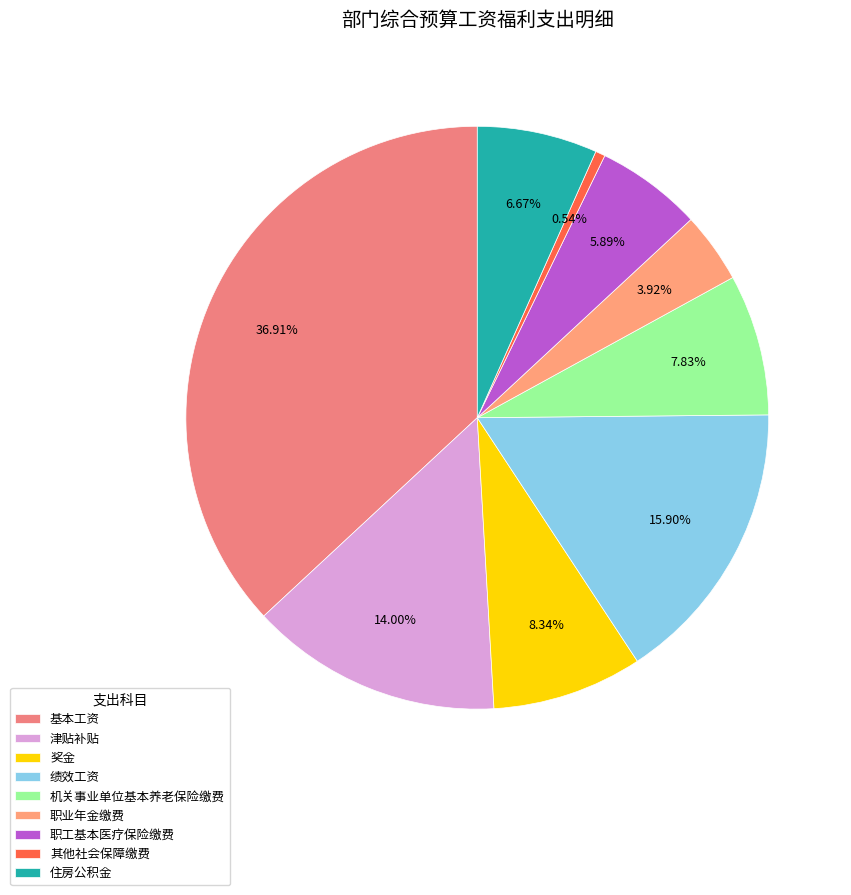

What is the ratio of the value at 基本工资 to the value at 机关事业单位基本养老保险缴费?

4.7